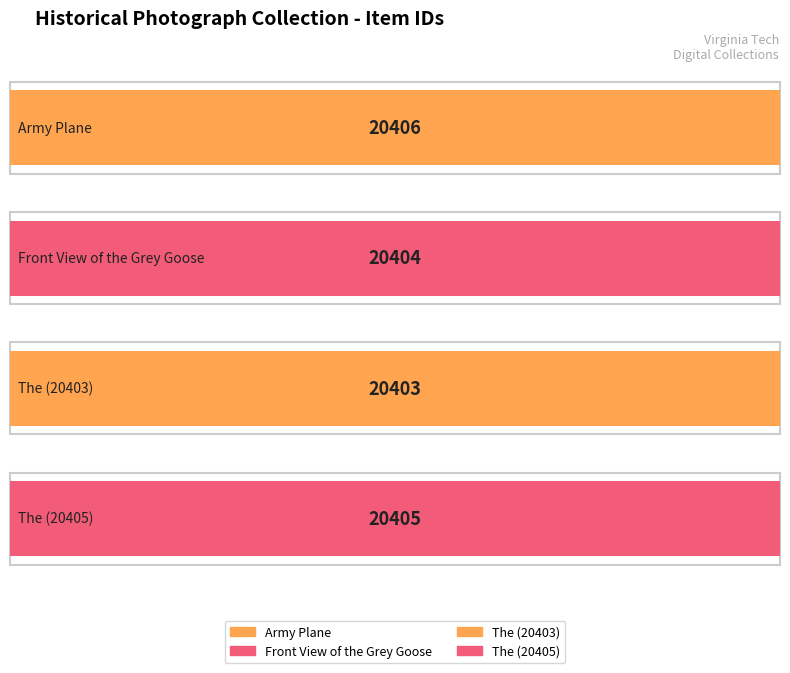

Reading left to right, what are all the values shown in this chart?

20406	20404	20403	20405